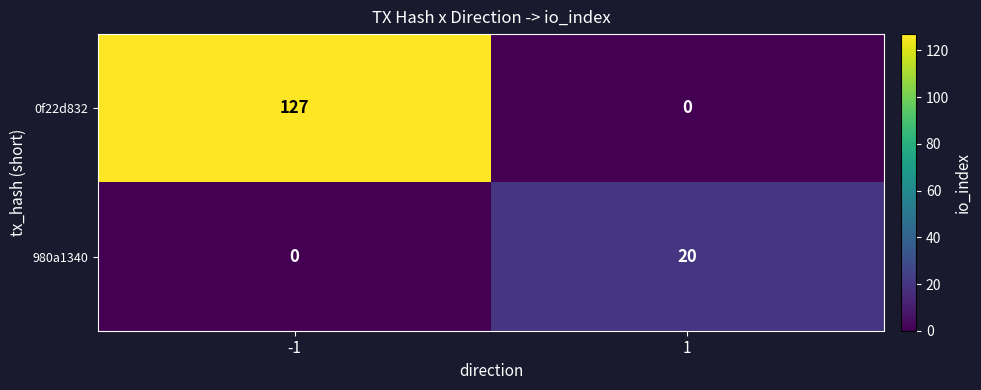

Which series has the widest spread of values?

0f22d832